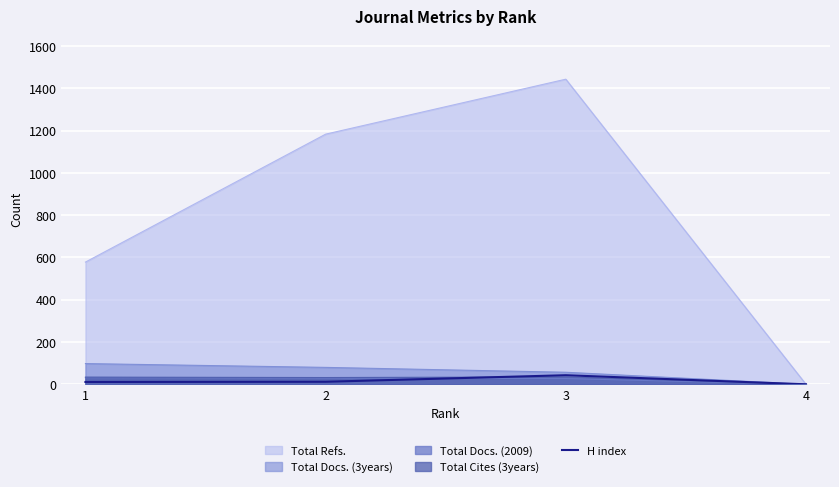

True or false: the data shows 0 at 4.

True